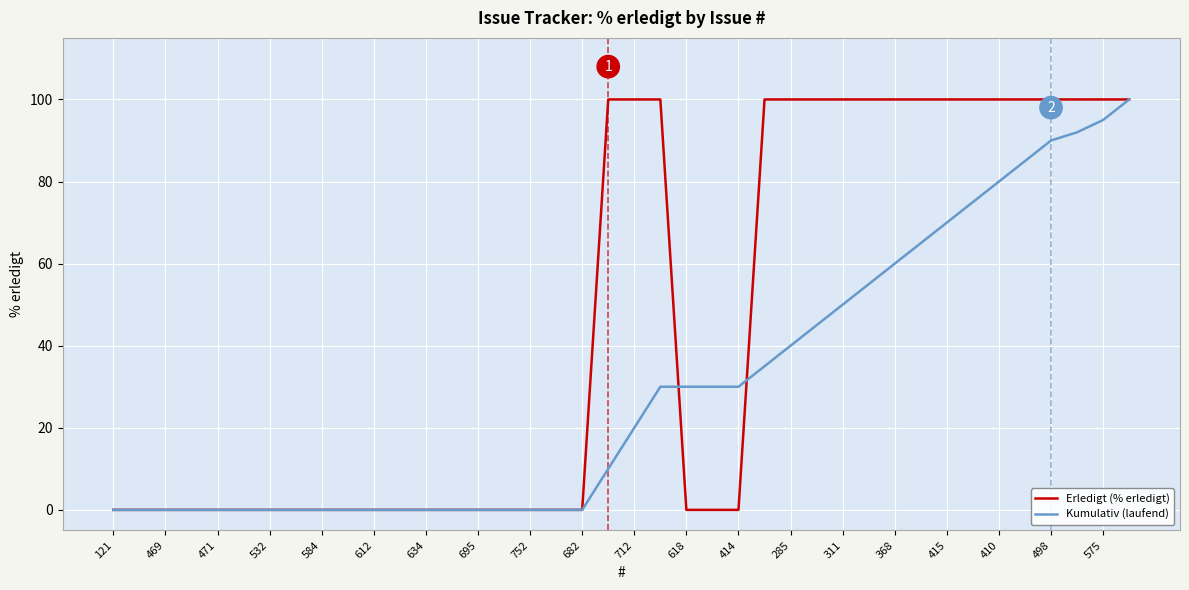

List the series in order of their overall mean, lowest first.

Kumulativ (laufend), Erledigt (% erledigt)